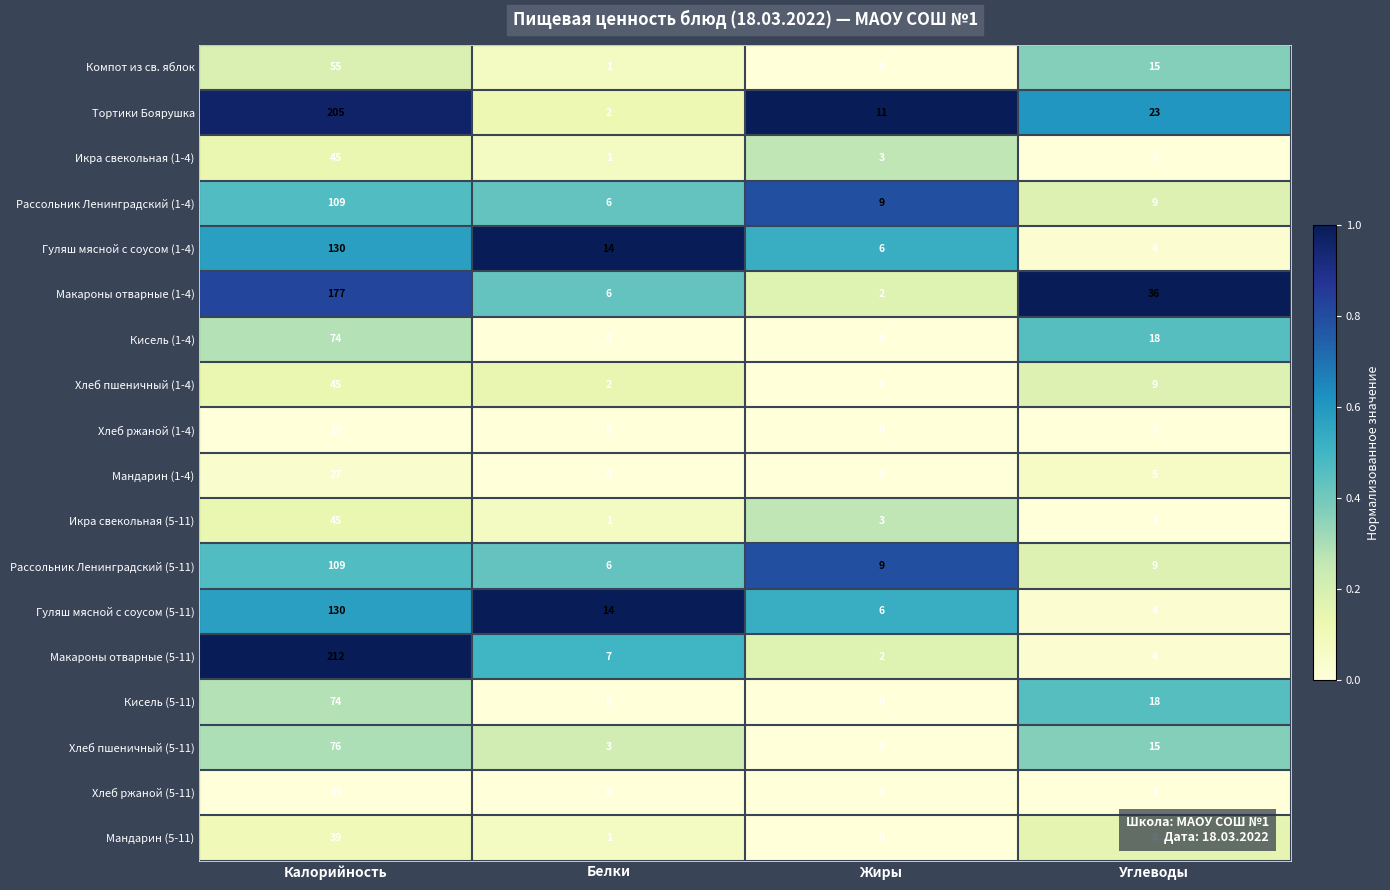

What is the difference between the highest and lowest values at Жиры?

11